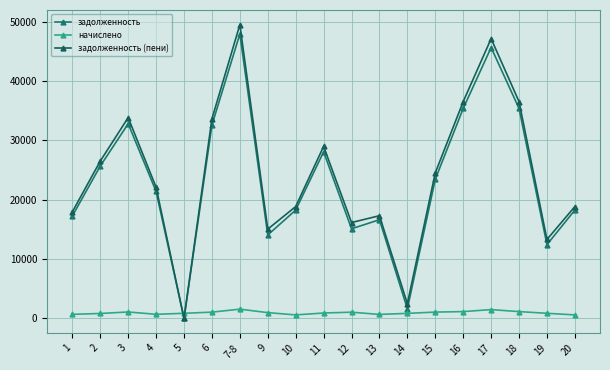

How many lines are shown in the chart?

3